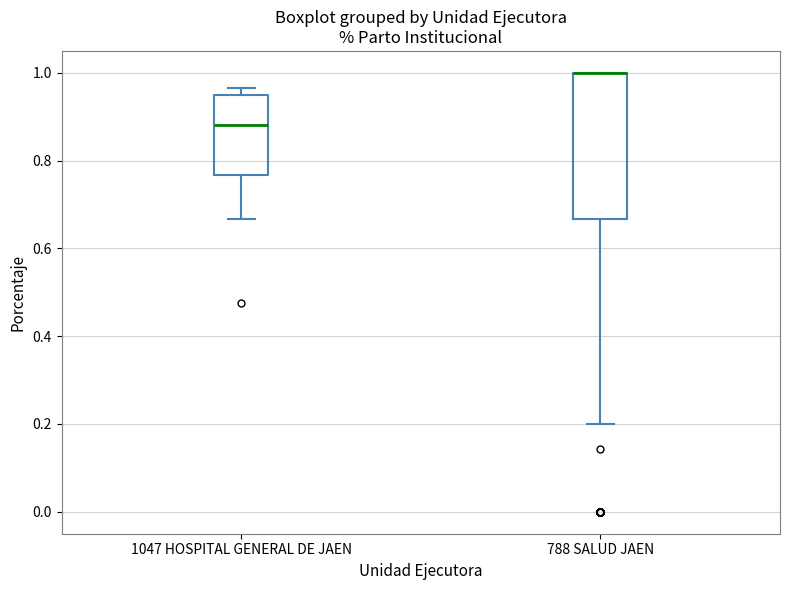

Where is the lower edge of the box for 1047 HOSPITAL GENERAL DE JAEN on the y-axis? The values are not printed on the chart, so give them approximately, as read against the axis.

0.76